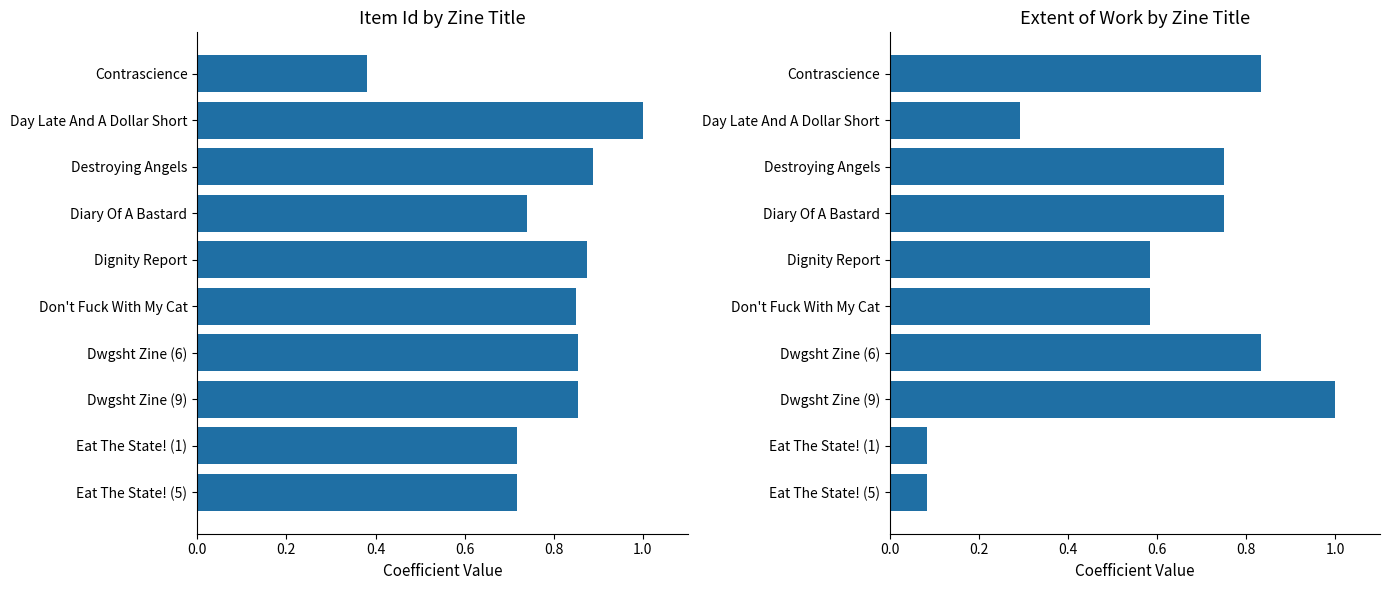

What position from the left is Don't Fuck With My Cat?

6